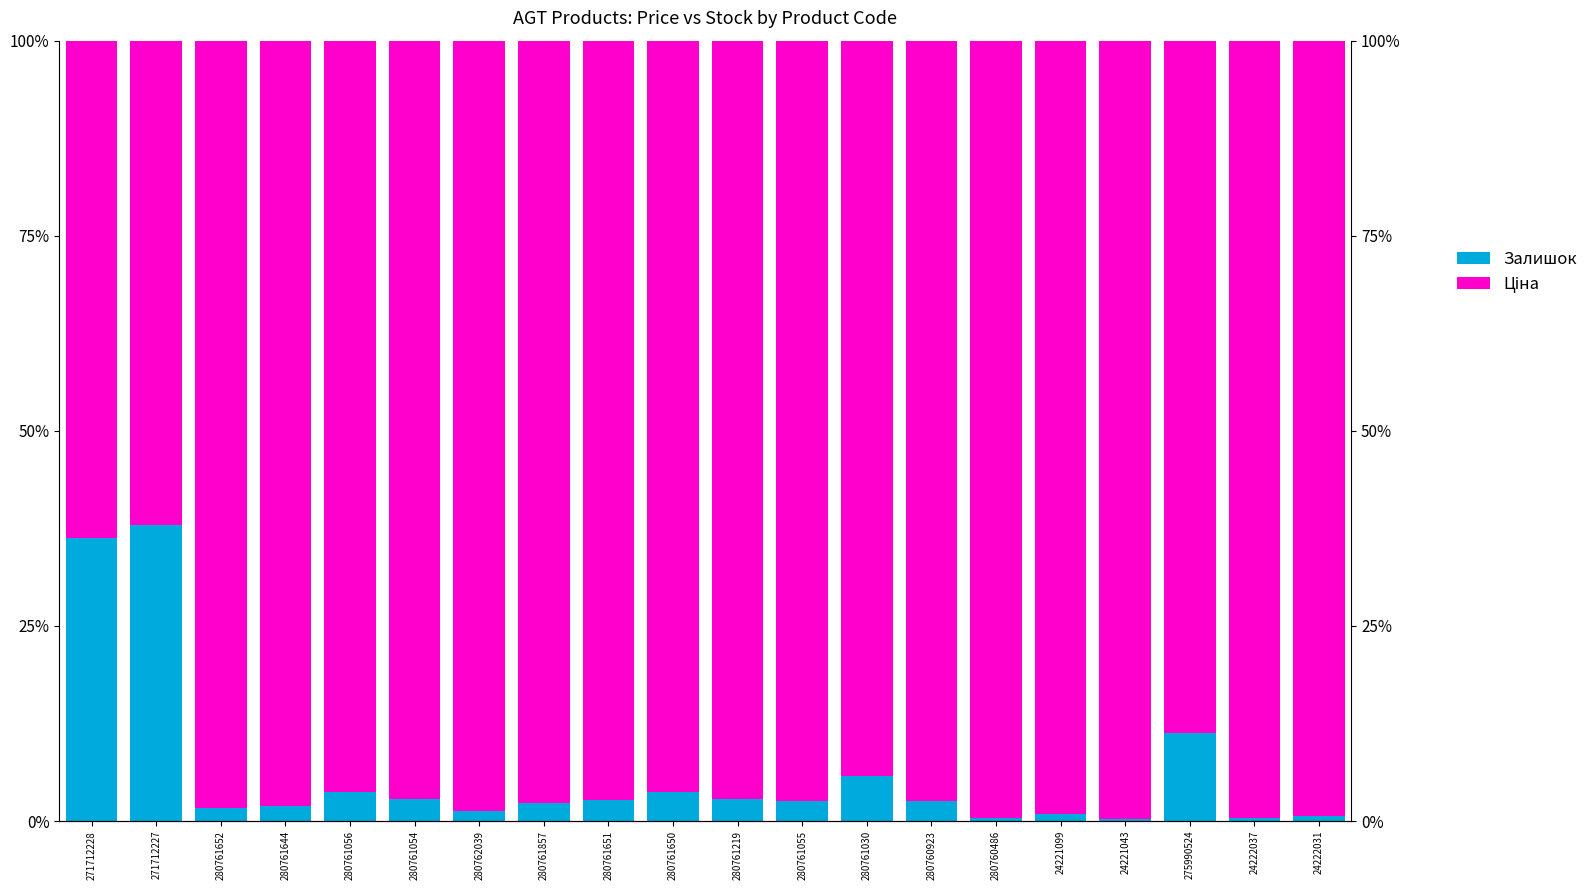

Reading left to right, what are all the values shown in this chart?

Залишок: 271712228=0.4	271712227=0.4	280761652=0.0	280761644=0.0	280761056=0.0	280761054=0.0	280762039=0.0	280761857=0.0	280761651=0.0	280761650=0.0	280761219=0.0	280761055=0.0	280761030=0.1	280760923=0.0	280760486=0.0	24221099=0.0	24221043=0.0	275990524=0.1	24222037=0.0	24222031=0.0
Ціна: 271712228=0.6	271712227=0.6	280761652=1.0	280761644=1.0	280761056=1.0	280761054=1.0	280762039=1.0	280761857=1.0	280761651=1.0	280761650=1.0	280761219=1.0	280761055=1.0	280761030=0.9	280760923=1.0	280760486=1.0	24221099=1.0	24221043=1.0	275990524=0.9	24222037=1.0	24222031=1.0